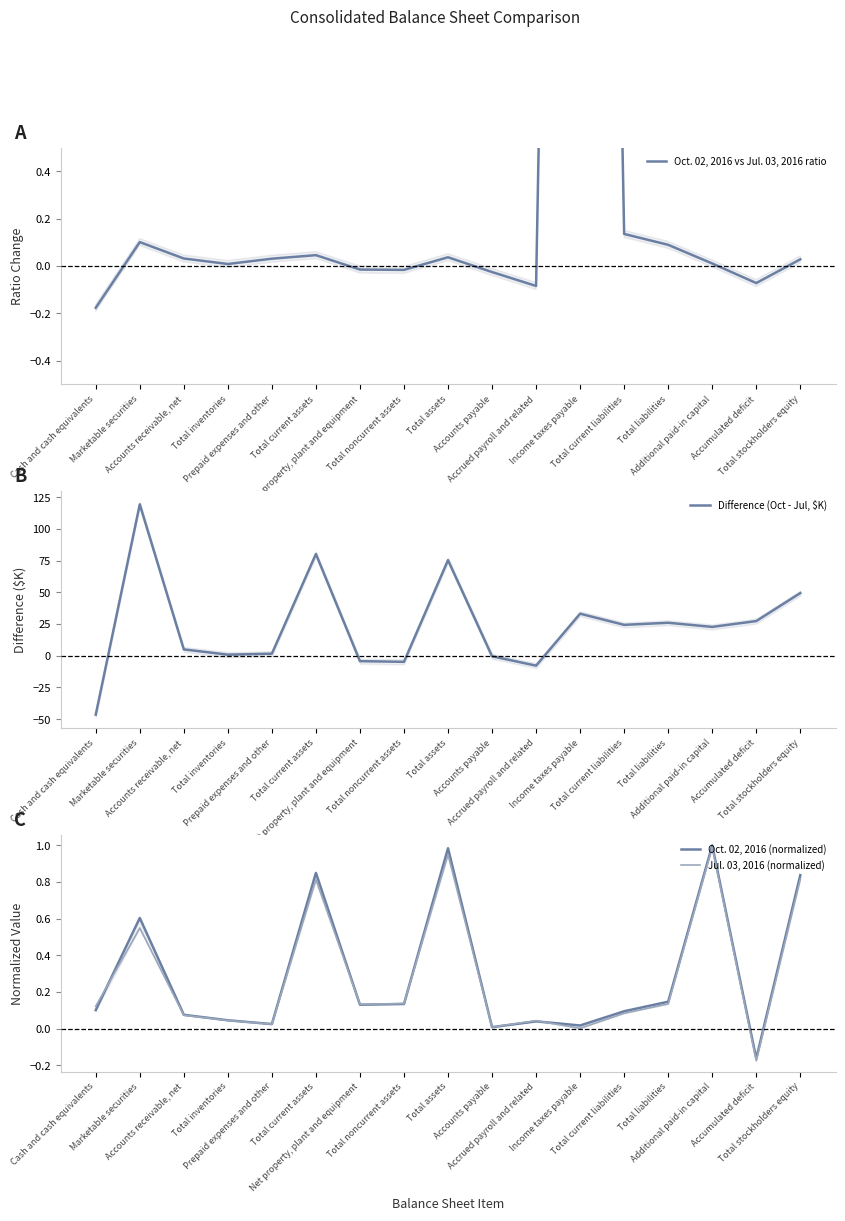

Reading left to right, what are all the values shown in this chart?

Oct. 02, 2016 vs Jul. 03, 2016 ratio: Cash and cash equivalents=-0.2	Marketable securities=0.1	Accounts receivable, net=0.0	Total inventories=0.0	Prepaid expenses and other=0.0	Total current assets=0.0	Net property, plant and equipment=-0.0	Total noncurrent assets=-0.0	Total assets=0.0	Accounts payable=-0.0	Accrued payroll and related=-0.1	Income taxes payable=9.9	Total current liabilities=0.1	Total liabilities=0.1	Additional paid-in capital=0.0	Accumulated deficit=-0.1	Total stockholders equity=0.0
Difference (Oct - Jul, $K): Cash and cash equivalents=-46.5	Marketable securities=119.4	Accounts receivable, net=5.0	Total inventories=0.8	Prepaid expenses and other=1.6	Total current assets=80.3	Net property, plant and equipment=-4.3	Total noncurrent assets=-4.8	Total assets=75.4	Accounts payable=-0.4	Accrued payroll and related=-7.9	Income taxes payable=33.1	Total current liabilities=24.3	Total liabilities=26.0	Additional paid-in capital=22.7	Accumulated deficit=27.3	Total stockholders equity=49.4
Oct. 02, 2016 (normalized): Cash and cash equivalents=0.1	Marketable securities=0.6	Accounts receivable, net=0.1	Total inventories=0.0	Prepaid expenses and other=0.0	Total current assets=0.8	Net property, plant and equipment=0.1	Total noncurrent assets=0.1	Total assets=1.0	Accounts payable=0.0	Accrued payroll and related=0.0	Income taxes payable=0.0	Total current liabilities=0.1	Total liabilities=0.1	Additional paid-in capital=1.0	Accumulated deficit=-0.2	Total stockholders equity=0.8
Jul. 03, 2016 (normalized): Cash and cash equivalents=0.1	Marketable securities=0.5	Accounts receivable, net=0.1	Total inventories=0.0	Prepaid expenses and other=0.0	Total current assets=0.8	Net property, plant and equipment=0.1	Total noncurrent assets=0.1	Total assets=0.9	Accounts payable=0.0	Accrued payroll and related=0.0	Income taxes payable=0.0	Total current liabilities=0.1	Total liabilities=0.1	Additional paid-in capital=1.0	Accumulated deficit=-0.2	Total stockholders equity=0.8